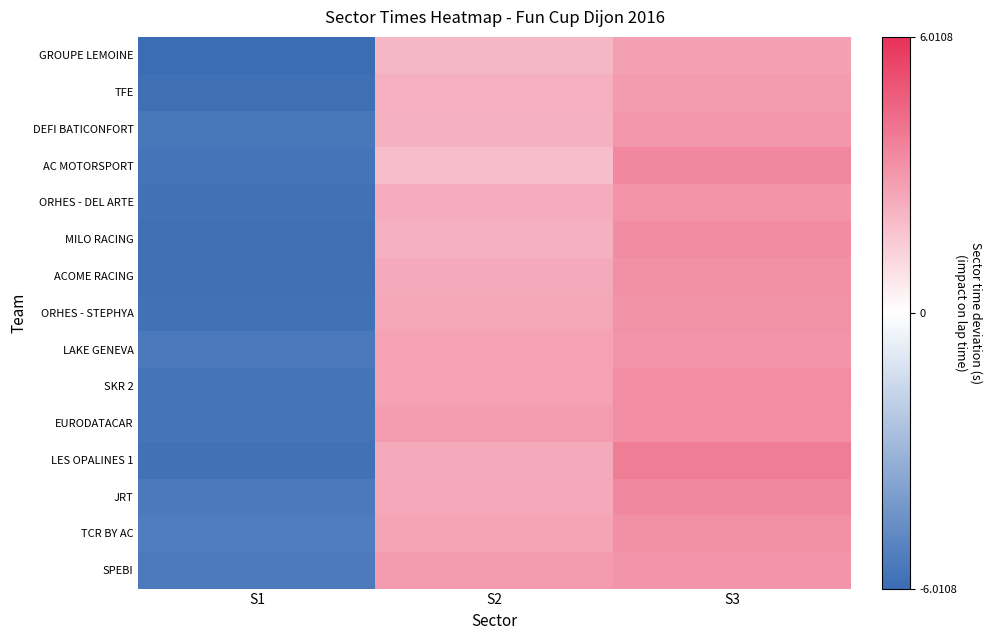

Which series has the largest range (max minus min)?

LES OPALINES 1